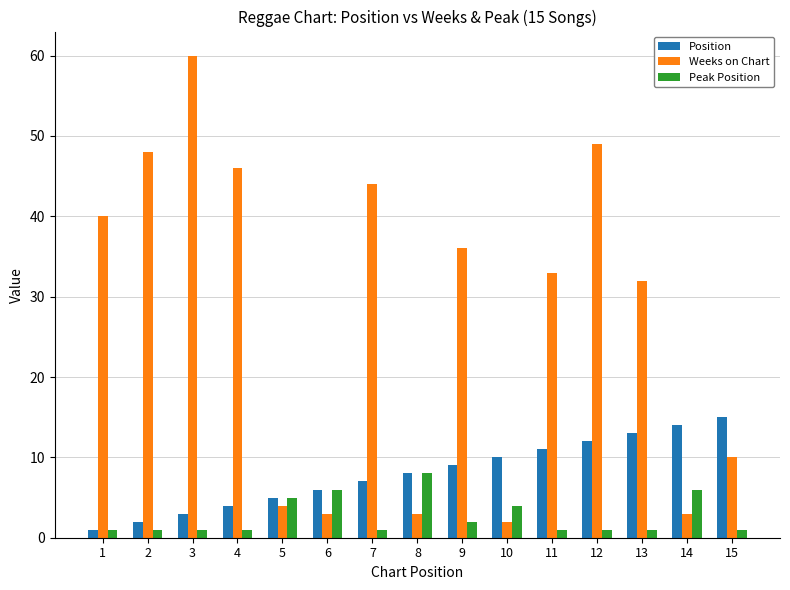

What is the minimum value for Position?

1